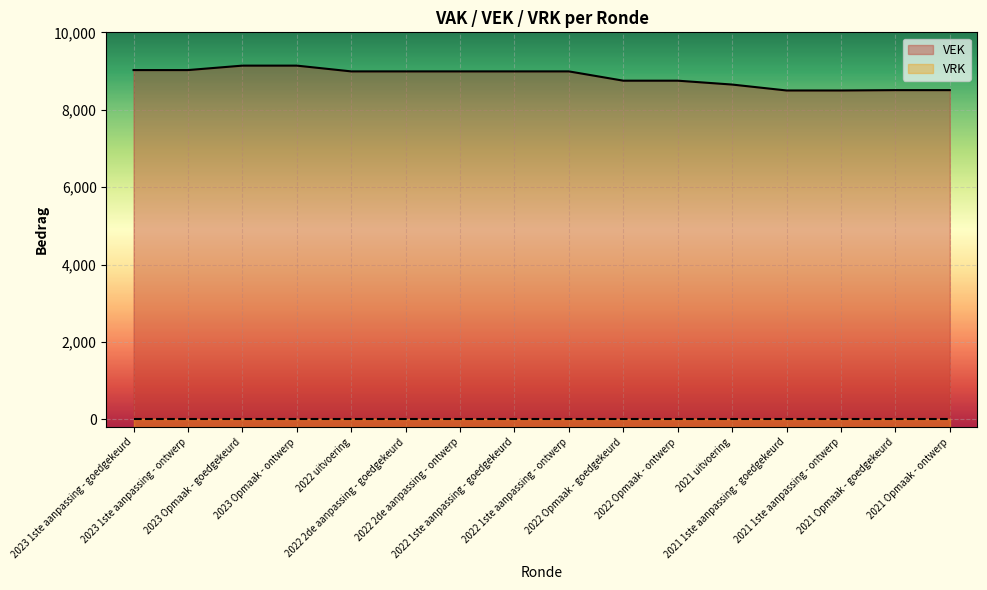

Between 2023 1ste aanpassing - ontwerp and 2023 Opmaak - goedgekeurd, which is larger?

2023 Opmaak - goedgekeurd